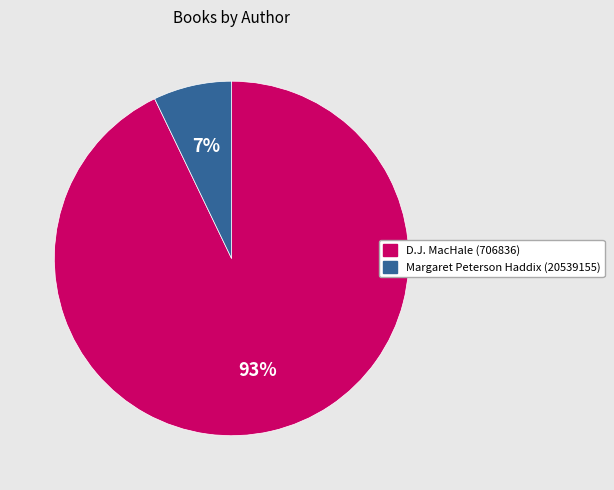

Which category has the biggest portion of the pie?

D.J. MacHale (706836)